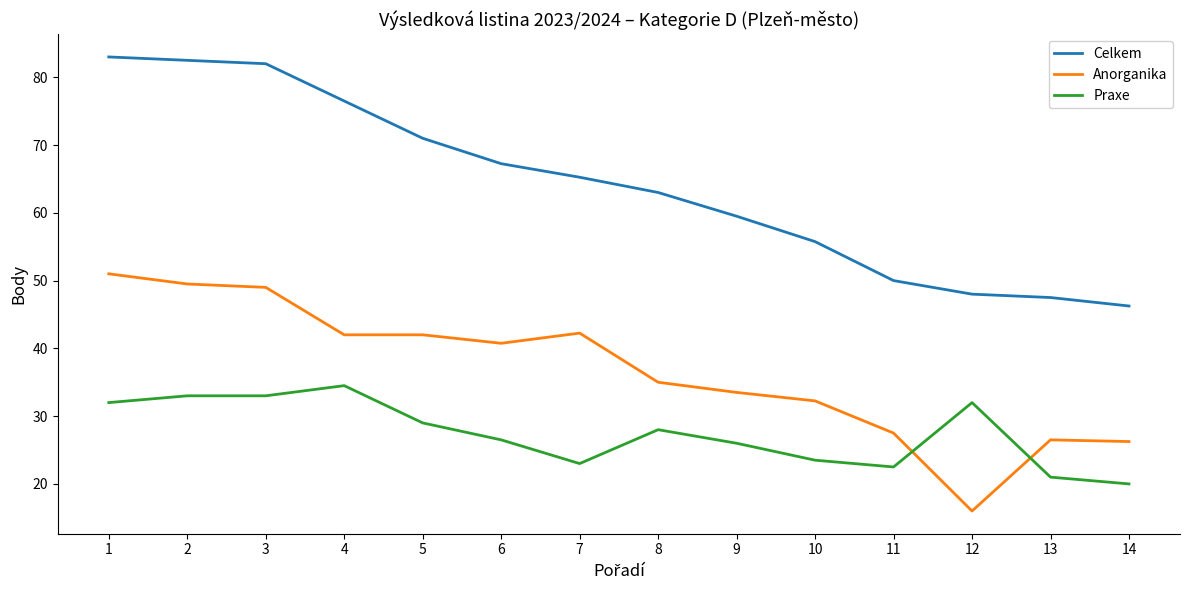

Is the value of Celkem at 2 greater than the value of Praxe at 10?

Yes